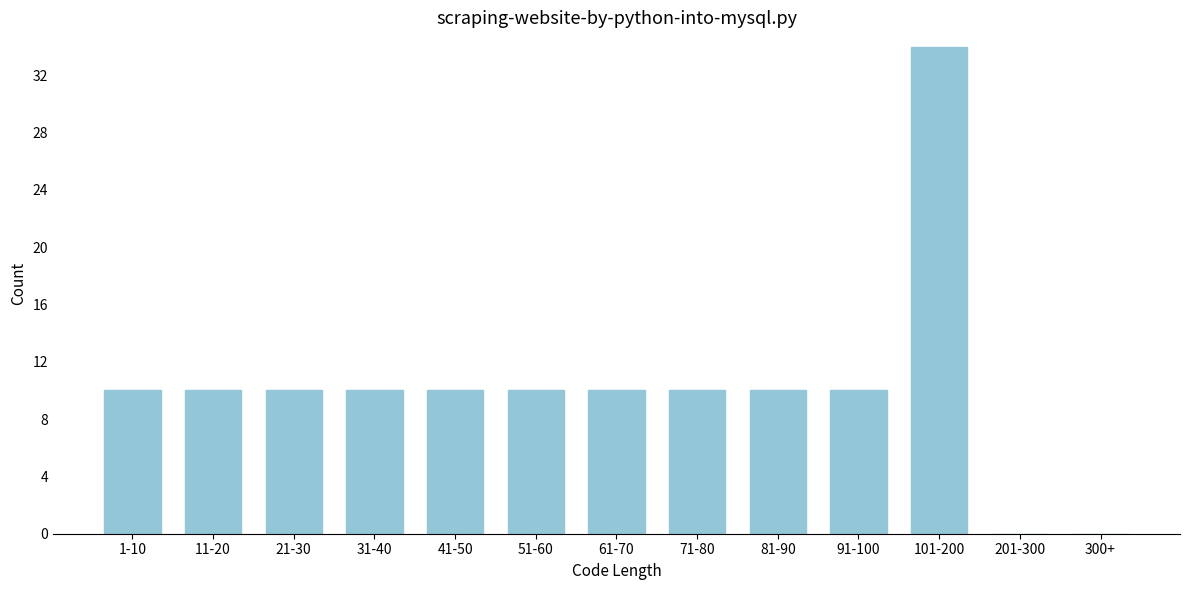

Reading left to right, extract all data points from this chart.

1-10=10	11-20=10	21-30=10	31-40=10	41-50=10	51-60=10	61-70=10	71-80=10	81-90=10	91-100=10	101-200=34	201-300=0	300+=0